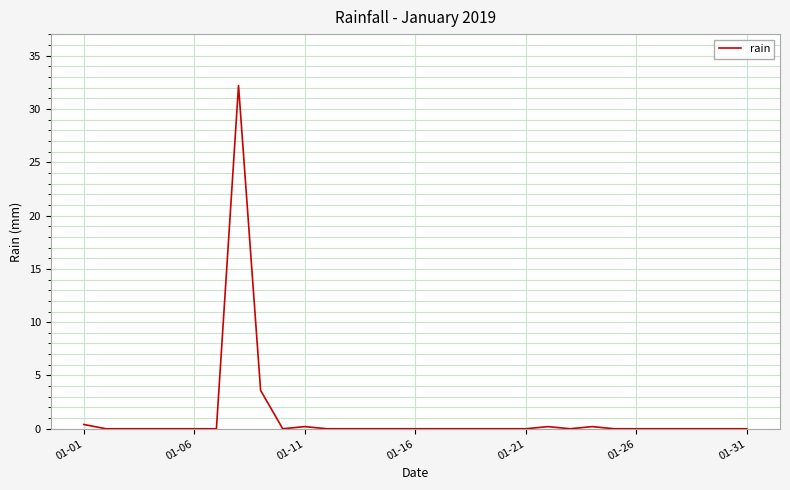

What is the difference between the maximum and minimum values?

32.2